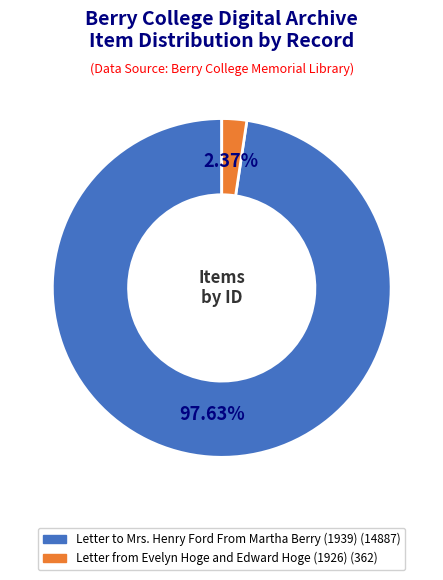

To the nearest percent, what is the combined percentage of Letter to Mrs. Henry Ford From Martha Berry (1939) and Letter from Evelyn Hoge and Edward Hoge (1926)?

100%